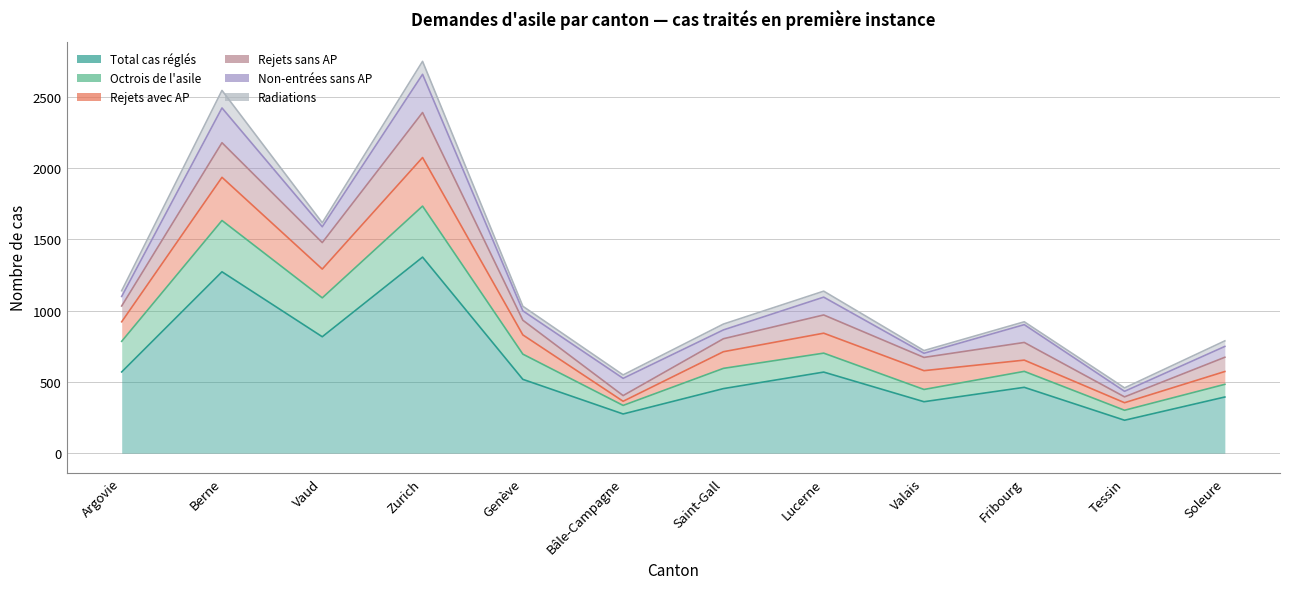

How many values in the Total cas réglés series exceed 518?

5